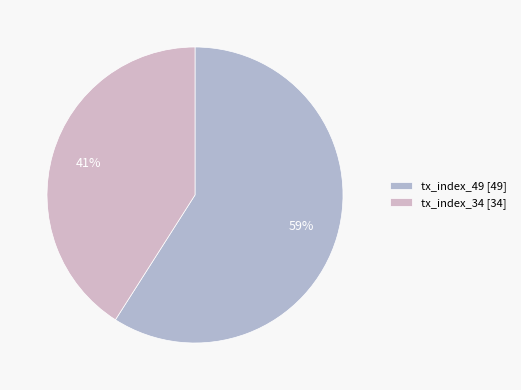

How many segments does this pie chart have?

2